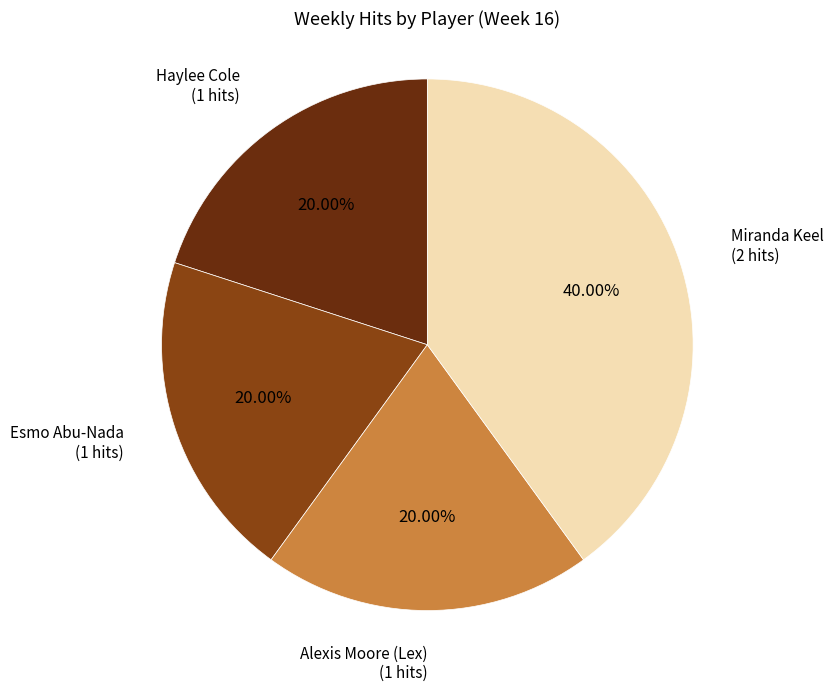

Is there any slice that represents more than half of the pie?

No